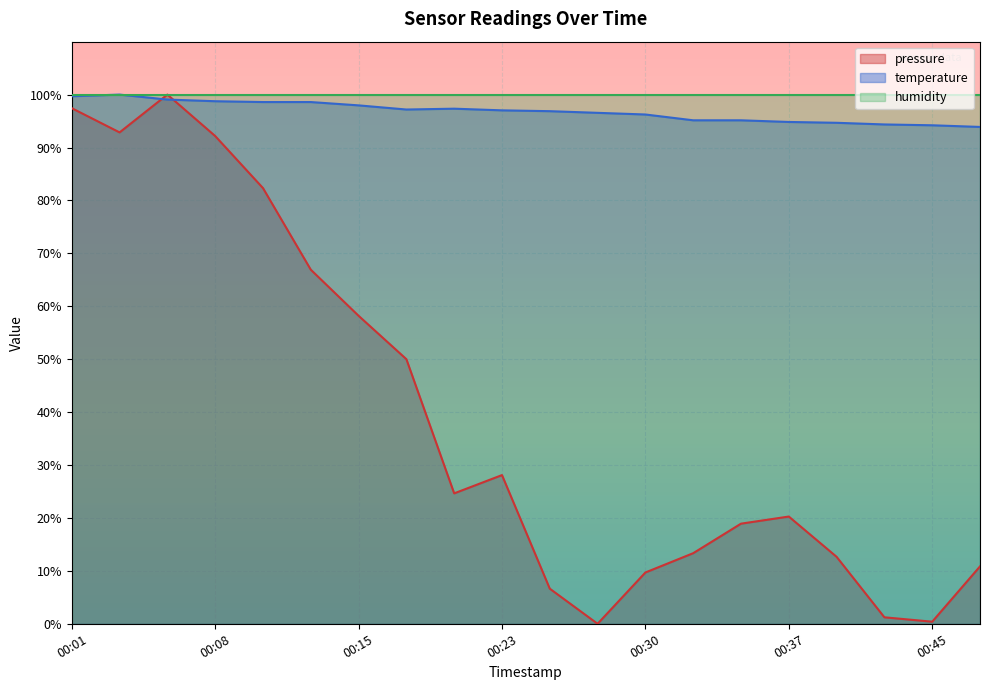

Is it true that pressure equals 45.5 at 00:08?

False